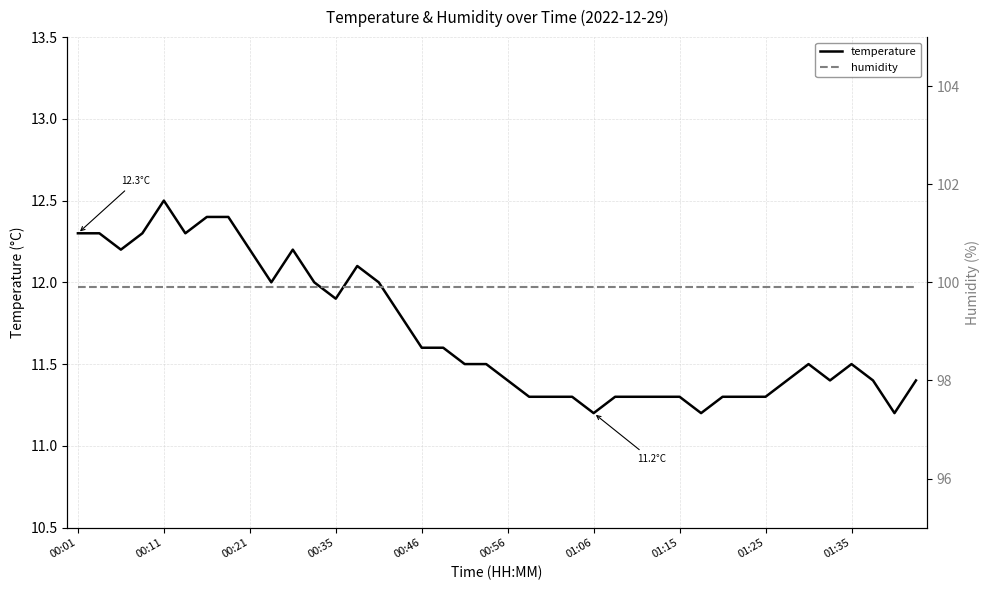

Reading left to right, transcribe all the data shown in this chart.

temperature: 12.3	12.3	12.2	12.3	12.5	12.3	12.4	12.4	12.2	12.0	12.2	12.0	11.9	12.1	12.0	11.8	11.6	11.6	11.5	11.5	11.4	11.3	11.3	11.3	11.2	11.3	11.3	11.3	11.3	11.2	11.3	11.3	11.3	11.4	11.5	11.4	11.5	11.4	11.2	11.4
humidity: 99.9	99.9	99.9	99.9	99.9	99.9	99.9	99.9	99.9	99.9	99.9	99.9	99.9	99.9	99.9	99.9	99.9	99.9	99.9	99.9	99.9	99.9	99.9	99.9	99.9	99.9	99.9	99.9	99.9	99.9	99.9	99.9	99.9	99.9	99.9	99.9	99.9	99.9	99.9	99.9